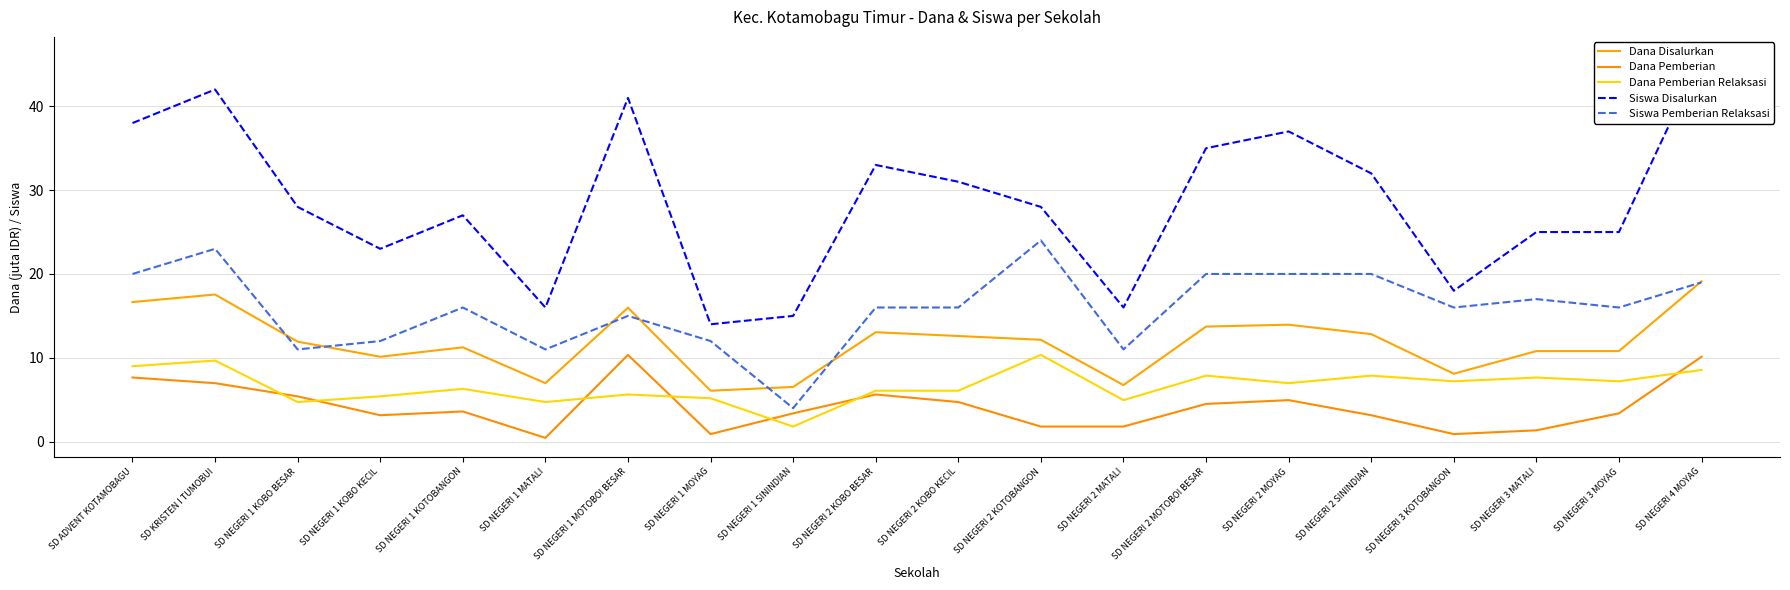

Is it true that Siswa Pemberian Relaksasi equals 11.0 at SD NEGERI 1 KOBO BESAR?

True